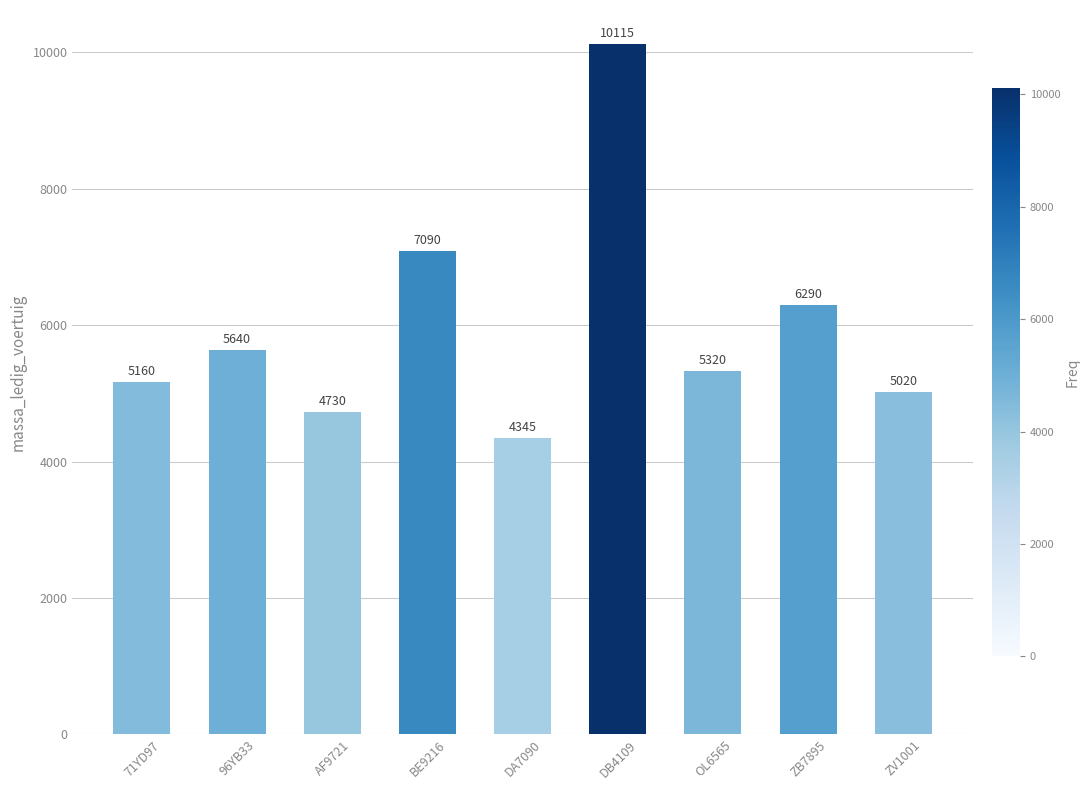

Reading right to left, what are all the values shown in this chart?

ZV1001=5020	ZB7895=6290	OL6565=5320	DB4109=10115	DA7090=4345	BE9216=7090	AF9721=4730	96YB33=5640	71YD97=5160